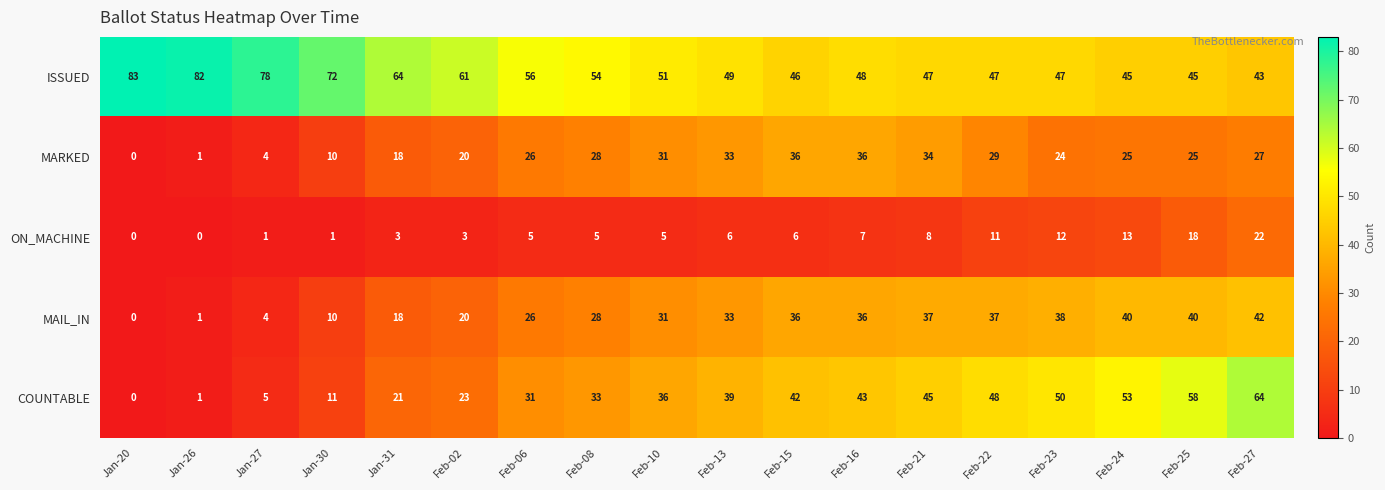

The MARKED series shows 41 at Feb-10. True or false?

False